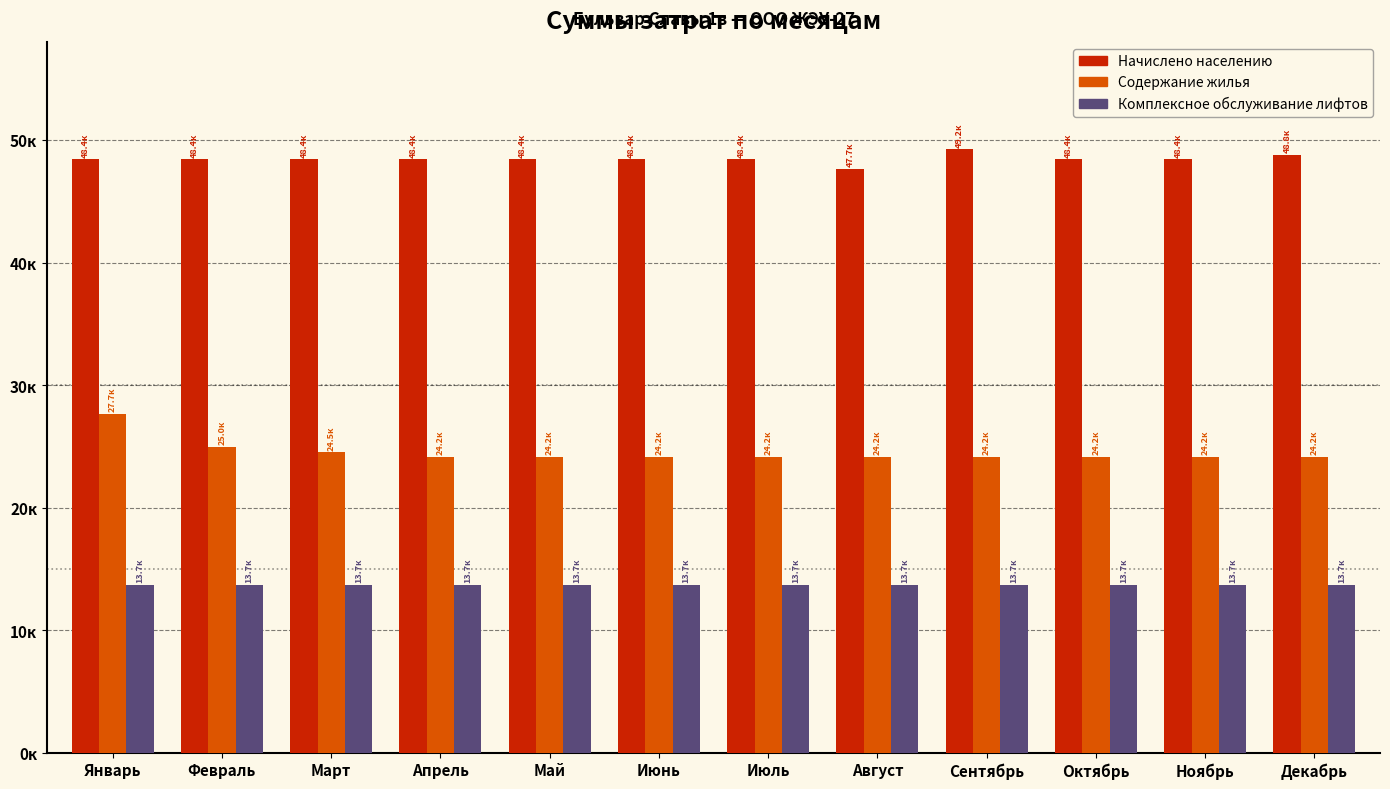

Are the bars horizontal?

No